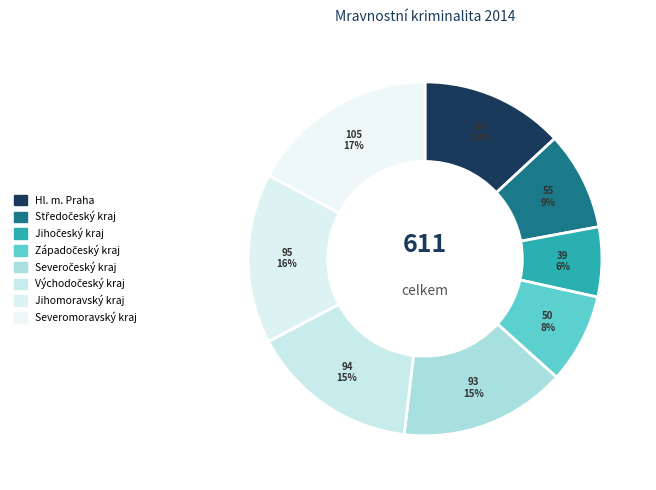

Do Východočeský kraj and Severomoravský kraj together represent more than half of the pie?

No